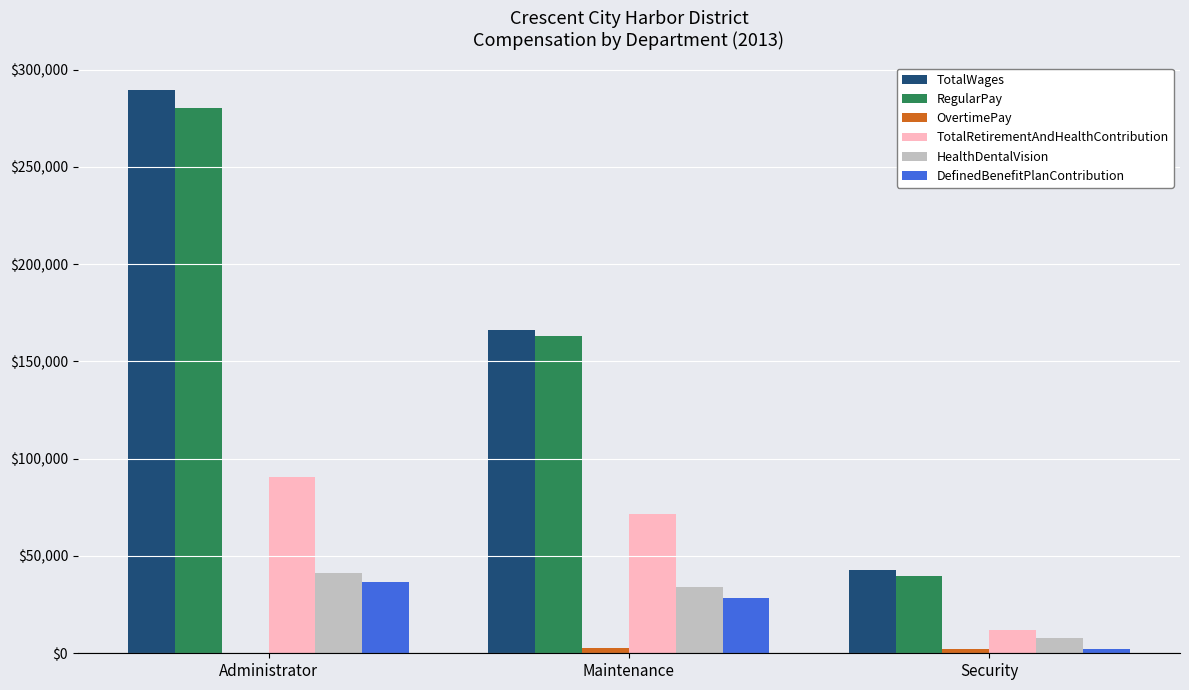

At which category is the sum across all series the highest?

Administrator